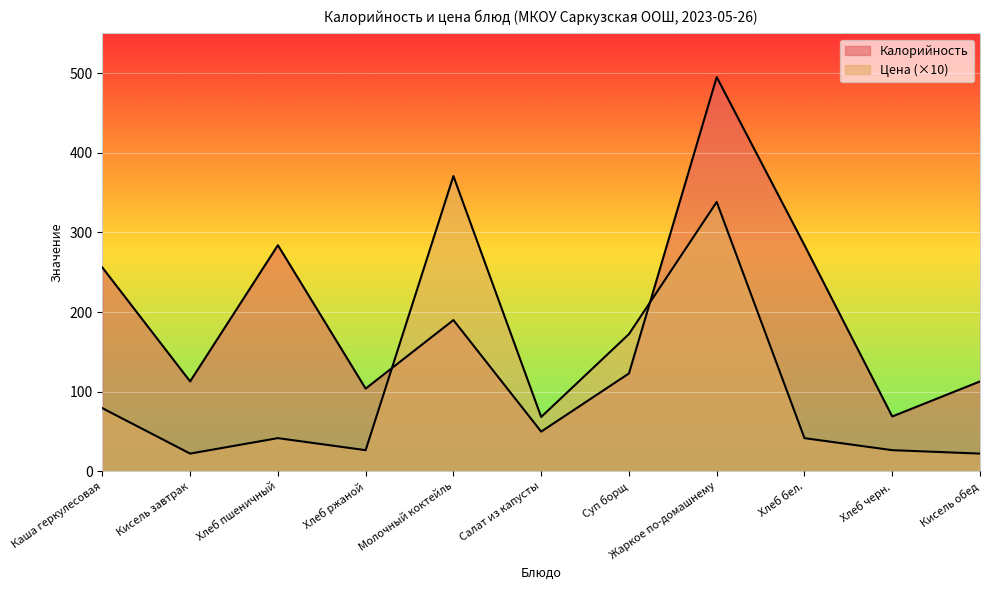

The value of Цена at Салат из капусты is 68.4. True or false?

True